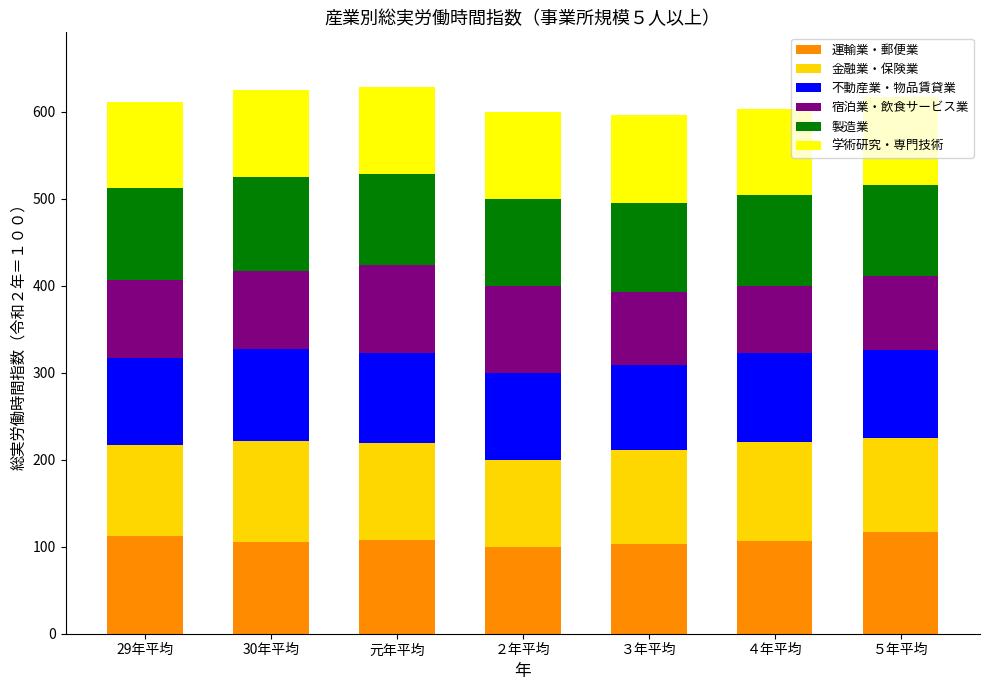

What is the highest value of the 運輸業・郵便業 series?

116.8